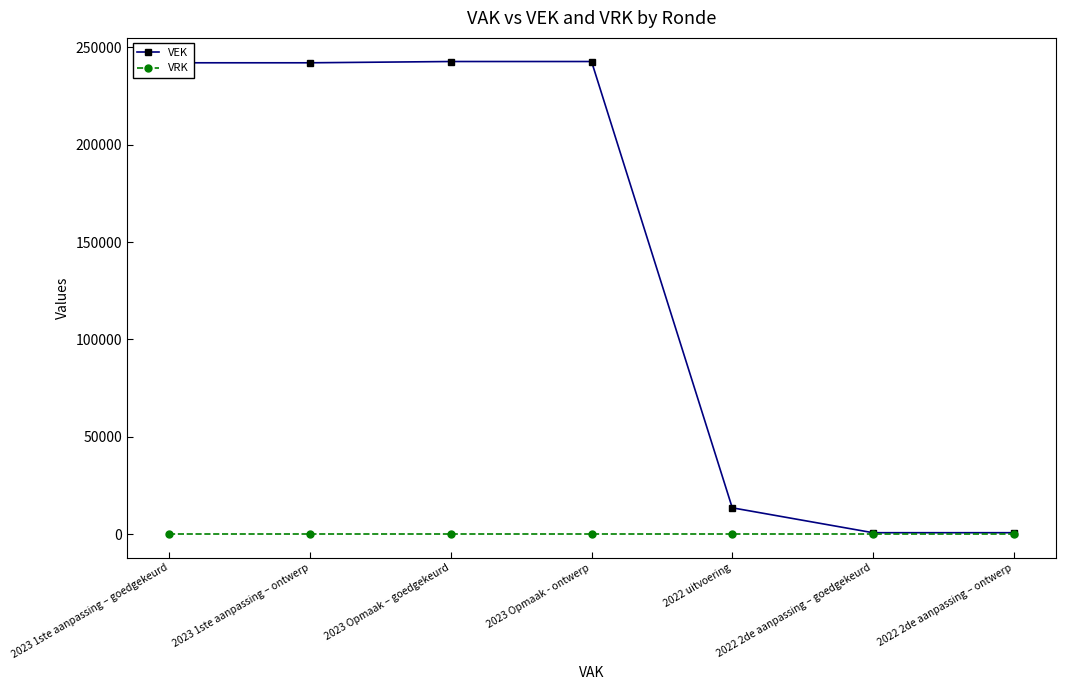

What is the greatest value displayed?

242720